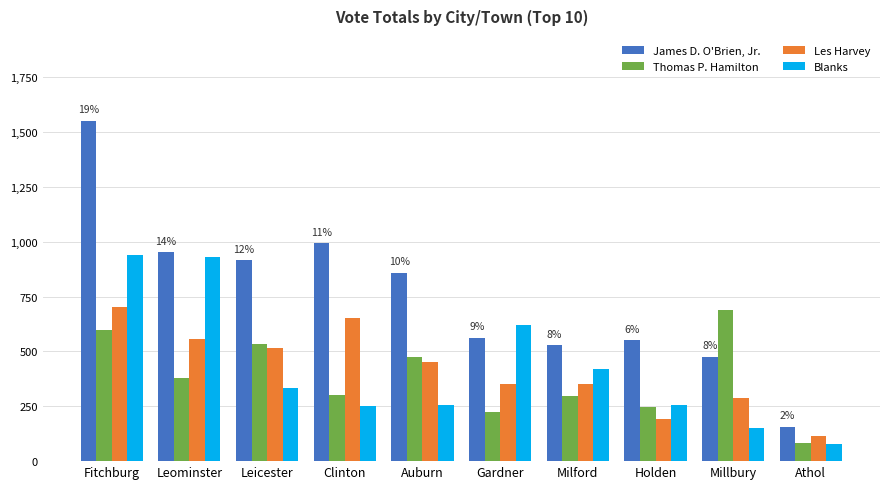

Which series has the widest spread of values?

James D. O'Brien, Jr.